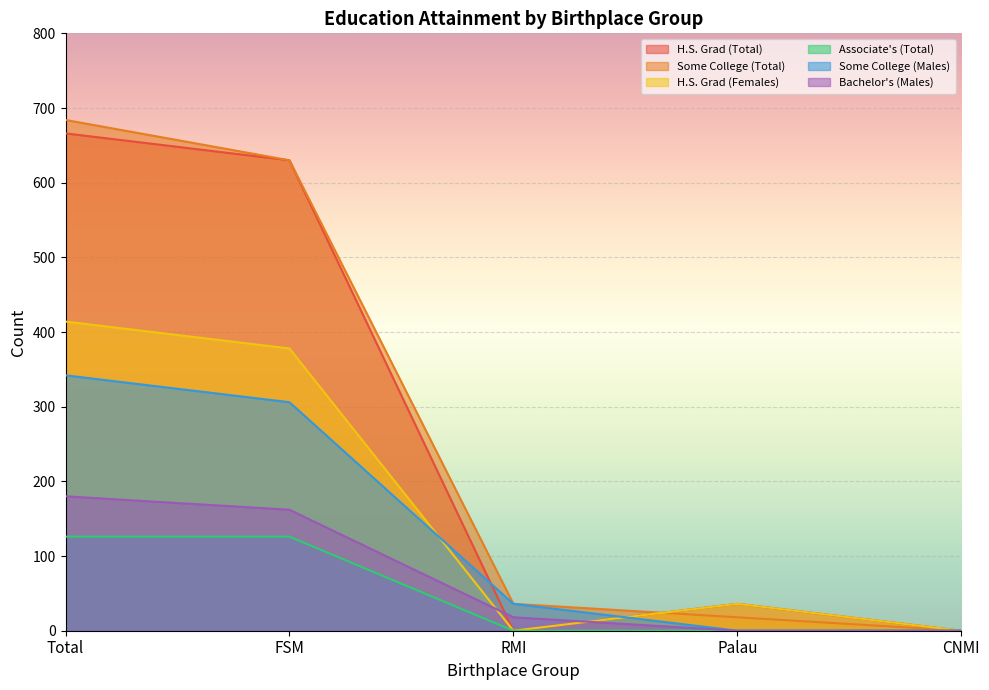

What are all the series names shown in the legend?

H.S. Grad (Total), Some College (Total), H.S. Grad (Females), Associate's (Total), Some College (Males), Bachelor's (Males)